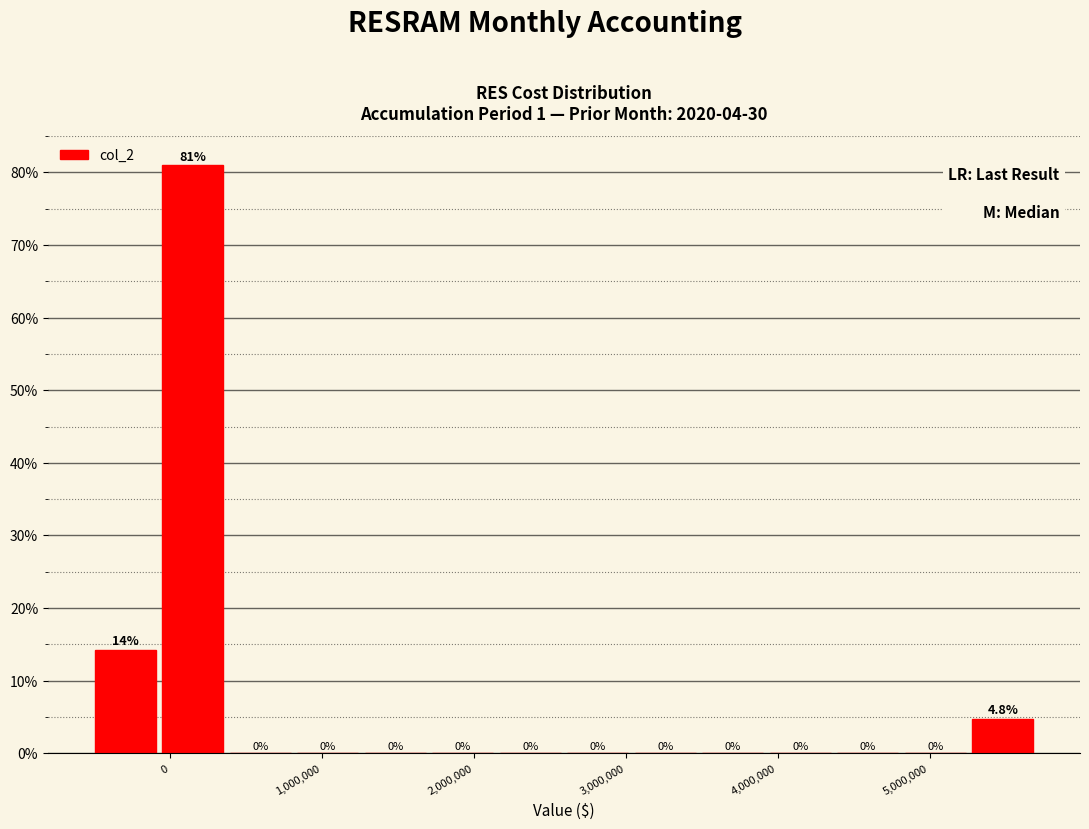

Which range on the x-axis has the tallest bar?

-100000 to 400000